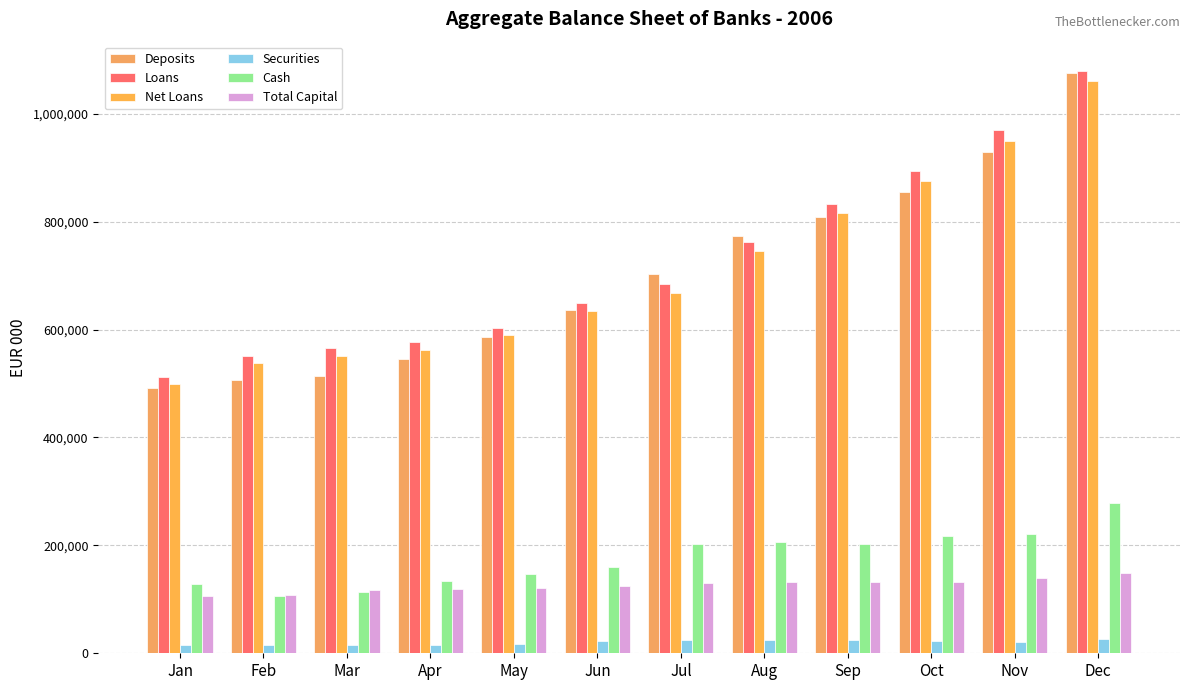

What is the difference between the highest and lowest values at Jan?

496890